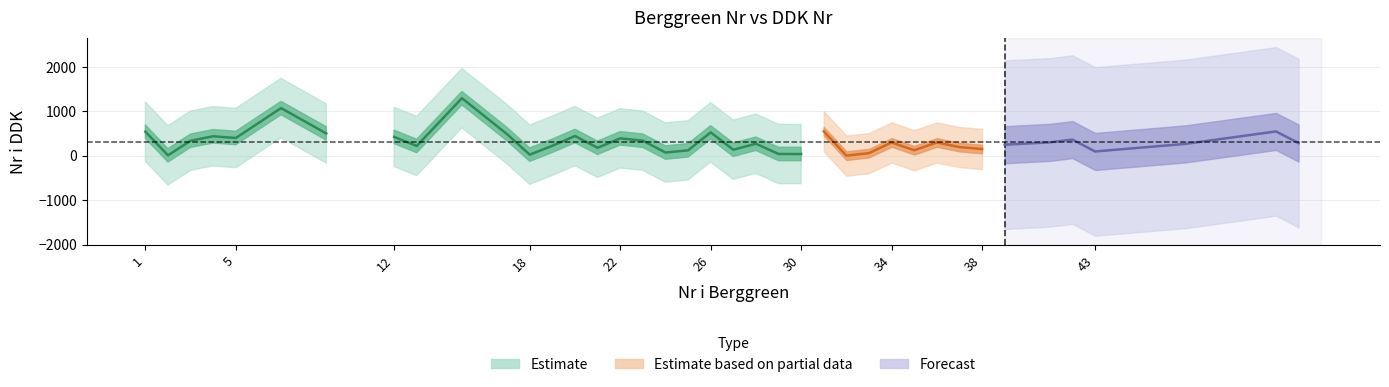

What is the value of the Nr i Berggreen point at the 24th from the left?

29